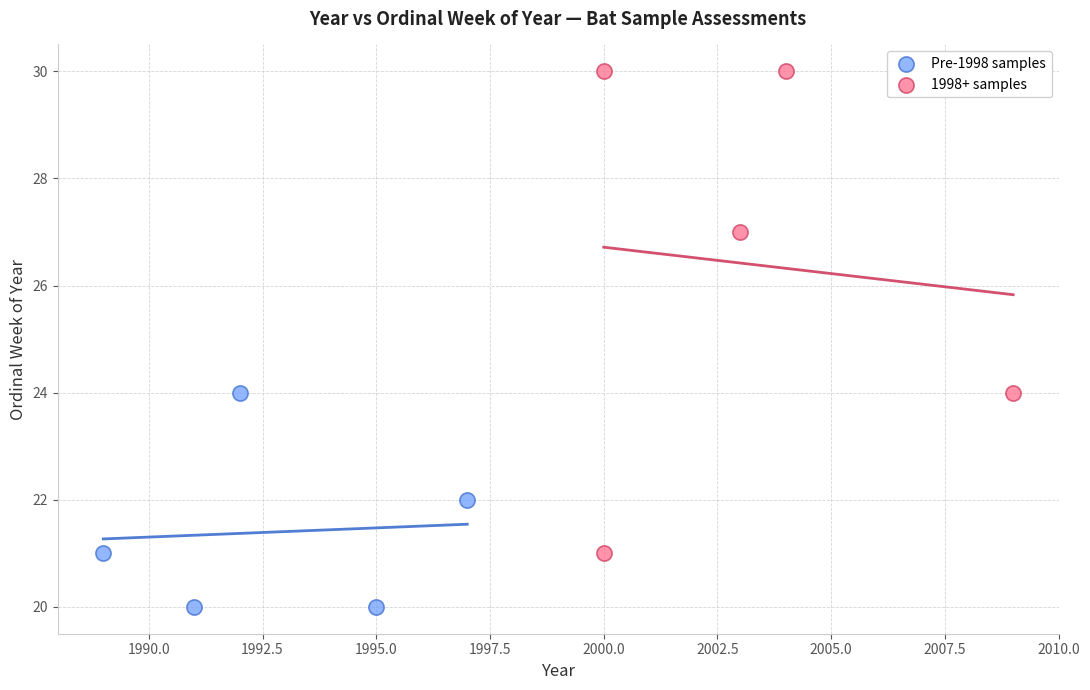

Which series has the largest Y range (max minus min)?

1998+ samples